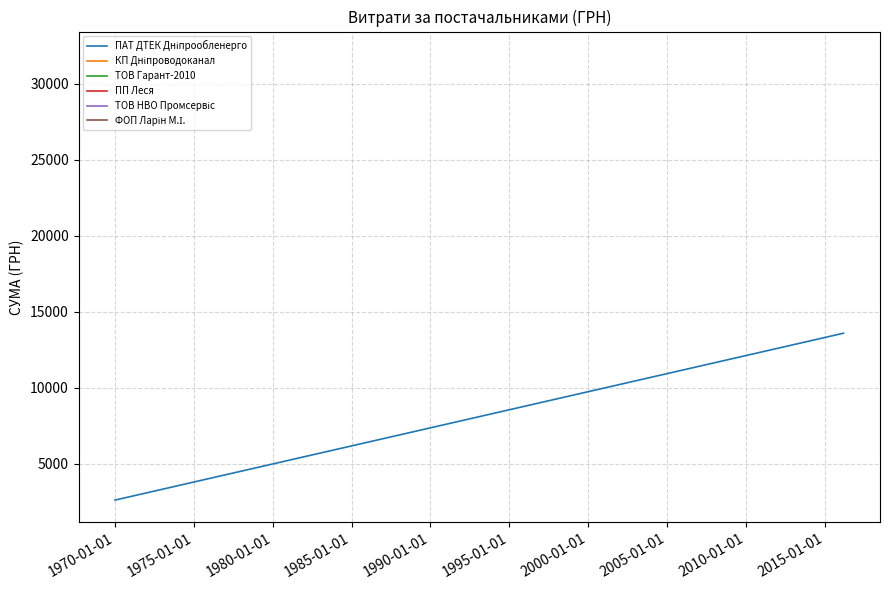

What is the smallest value displayed?

2603.1